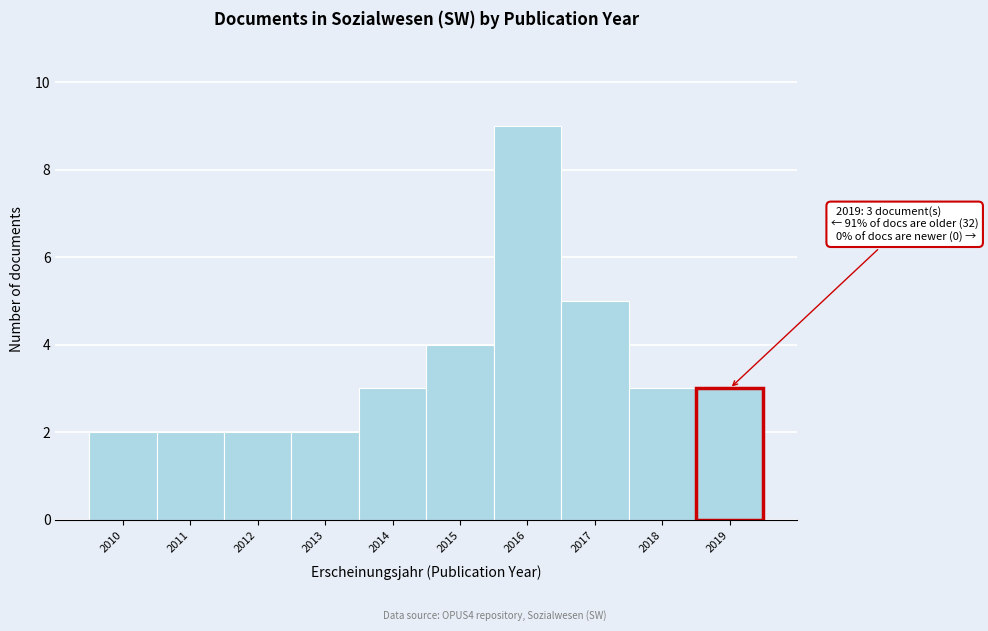

Over which range of the x-axis is the bar tallest?

2015.5 to 2016.5